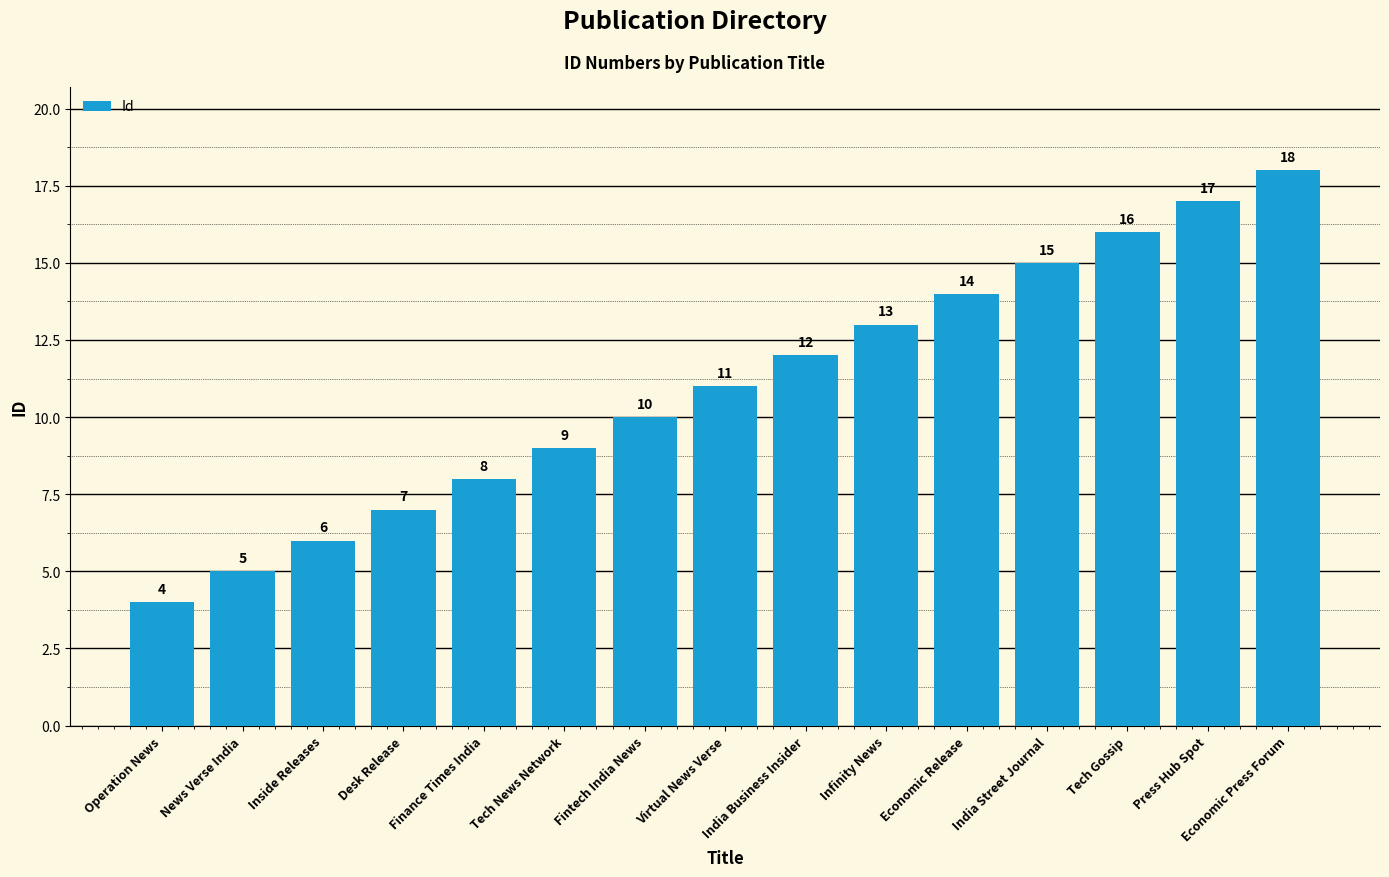

What is the change in value from Fintech India News to Press Hub Spot?

+7